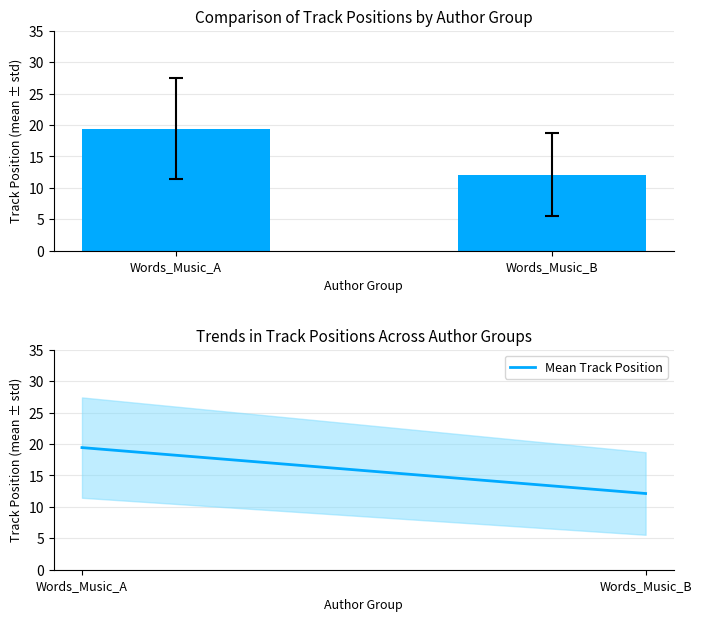

What is the value of the 1st bar from the left?

19.4